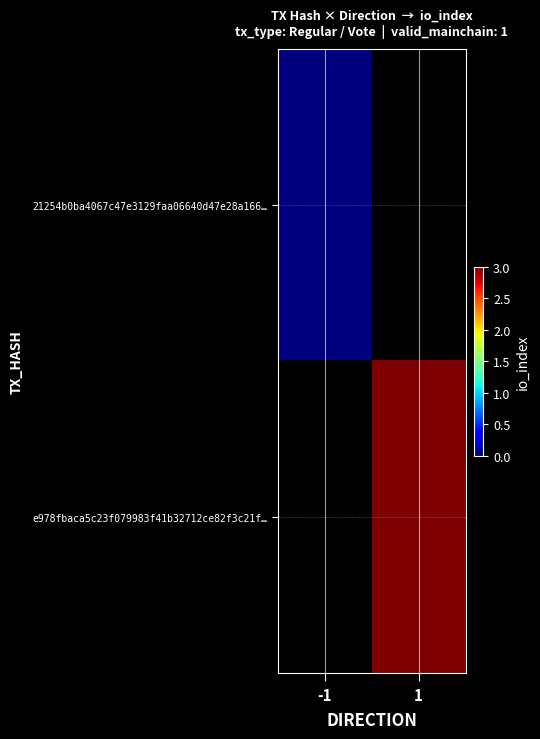

Count the number of data series in this chart.

2